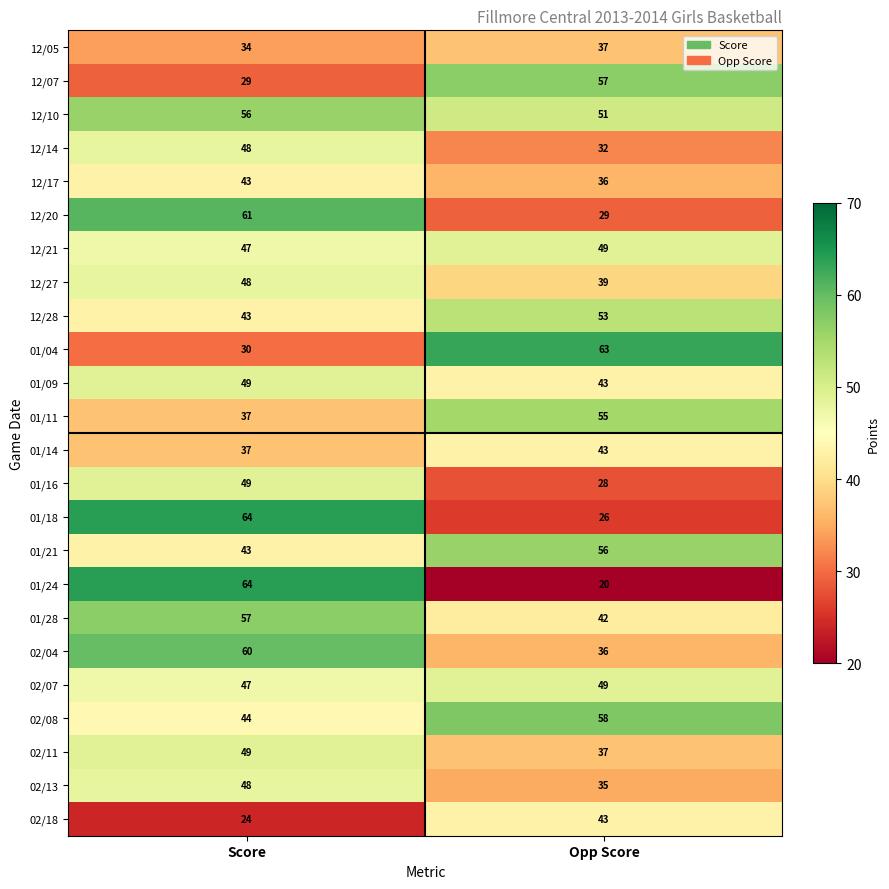

True or false: 02/18 has a value of 24 at Score.

True